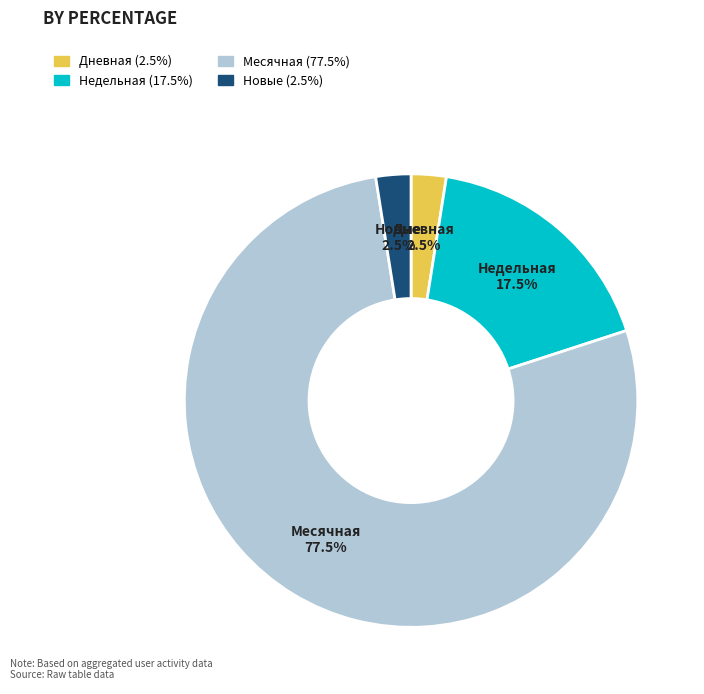

Is there any slice that represents more than half of the pie?

Yes